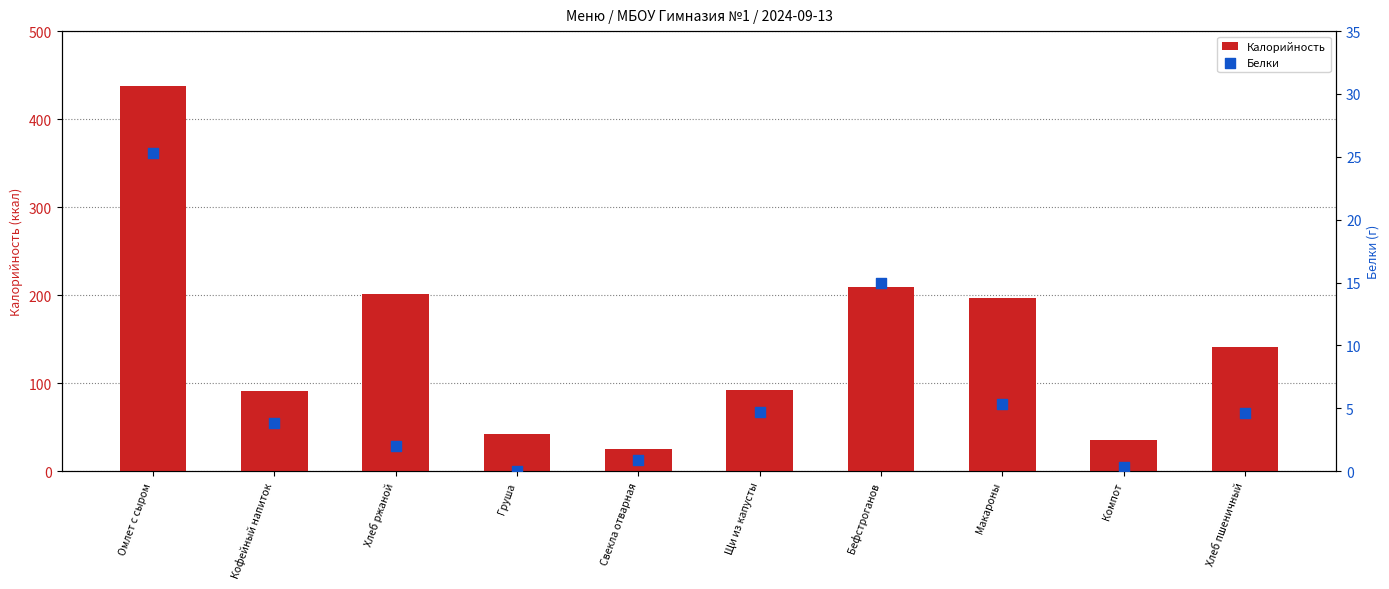

Which series has the largest total across all categories?

Калорийность